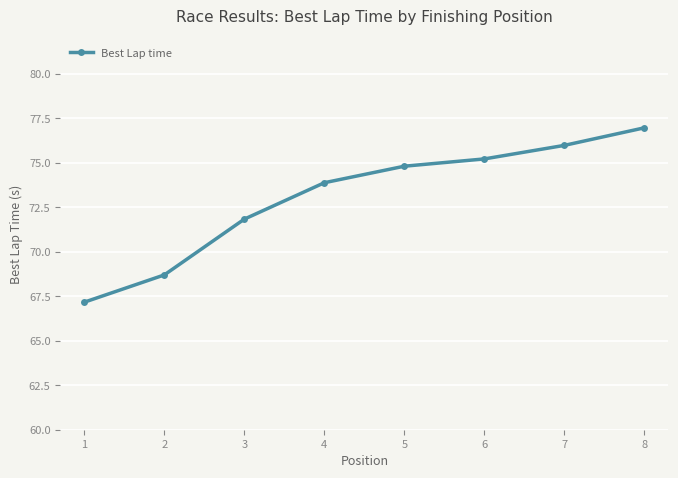

Approximately how many times larger is the value at 3 compared to 2?

1.0